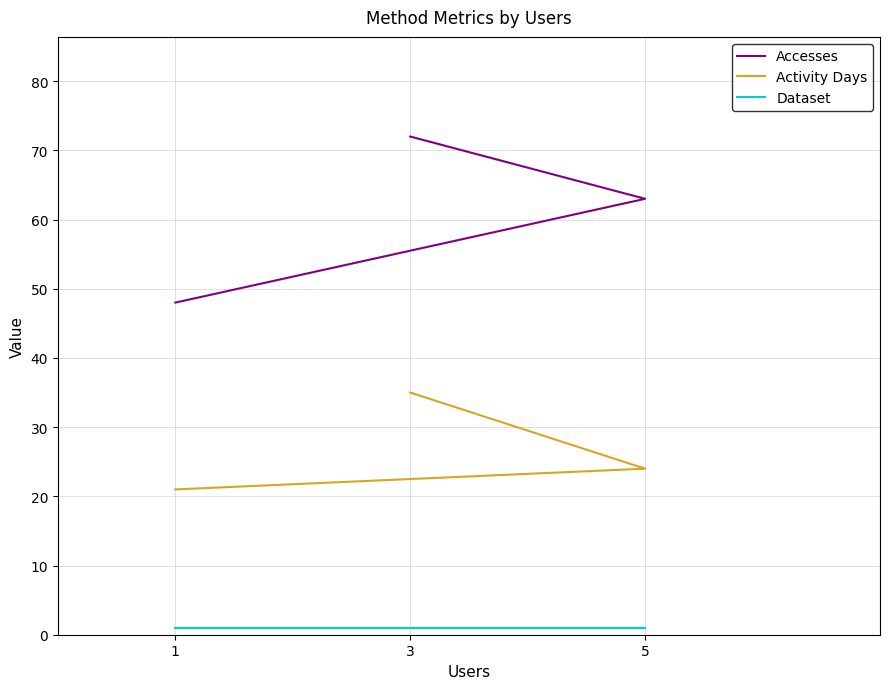

At which category is the sum across all series the highest?

3